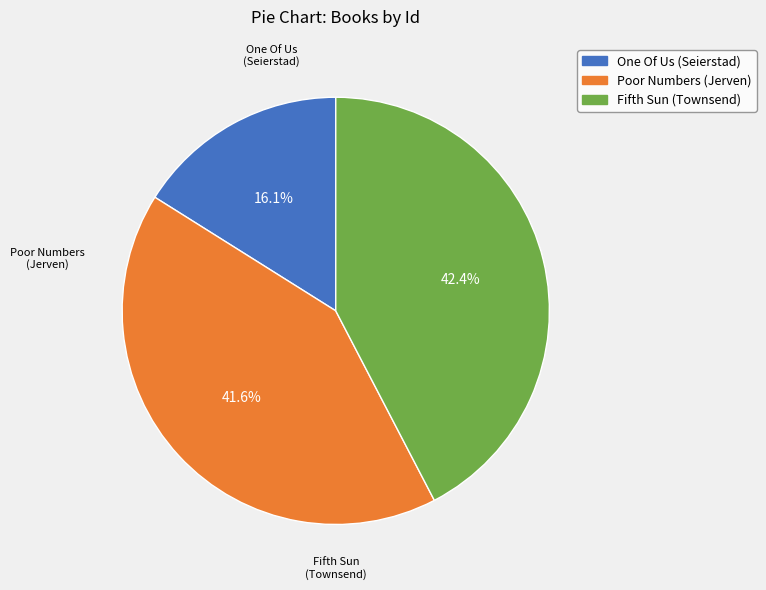

What is the ratio of the value at Fifth Sun (Townsend) to the value at Poor Numbers (Jerven)?

1.0